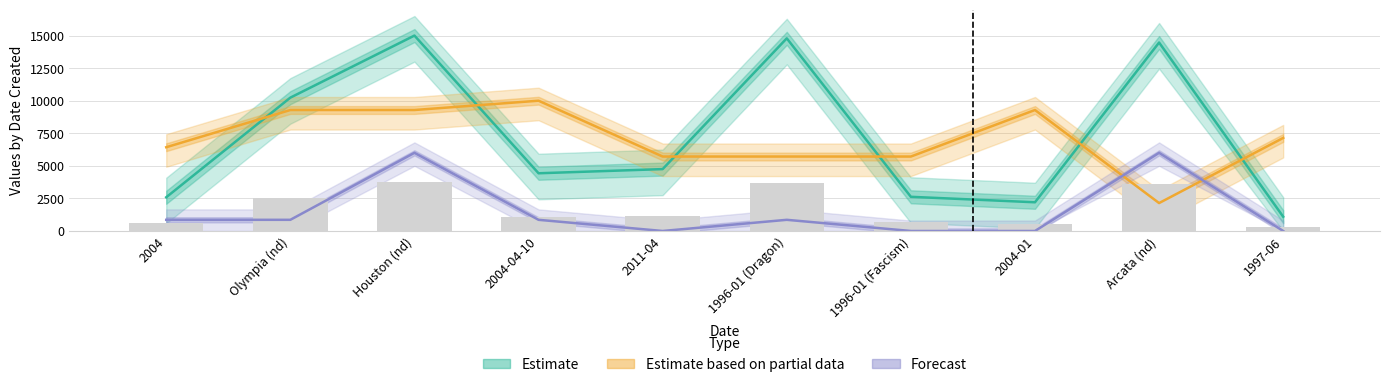

What is the label of the 6th bar from the right?

2011-04